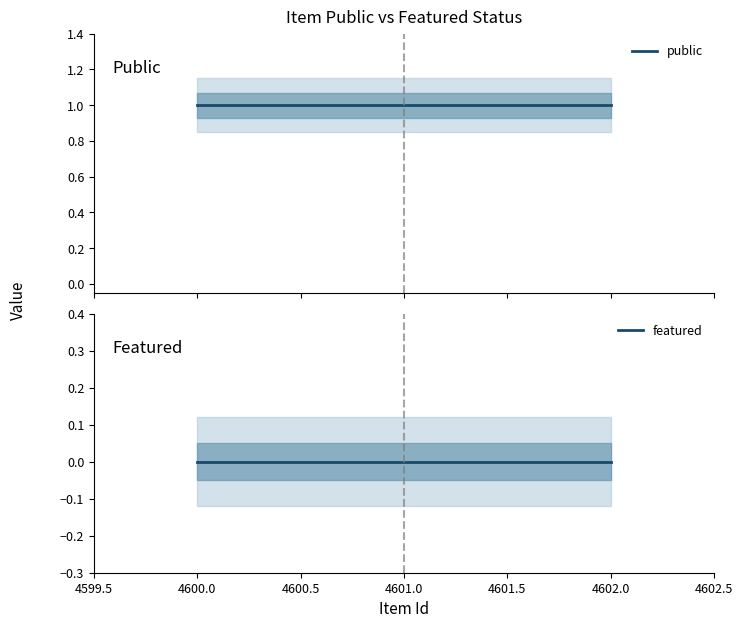

Count the number of categories in the chart.

3